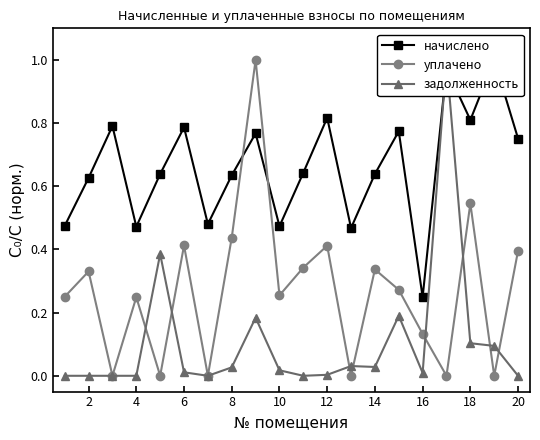

How many data points does each series have?

20